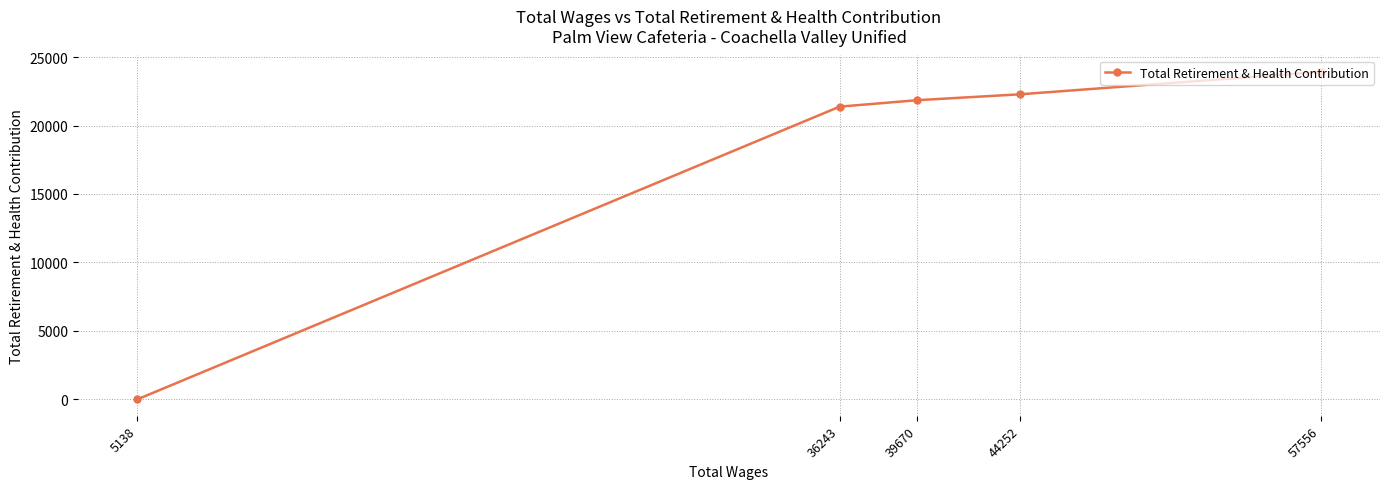

List the labels in order of value, largest first.

57556, 44252, 39670, 36243, 5138